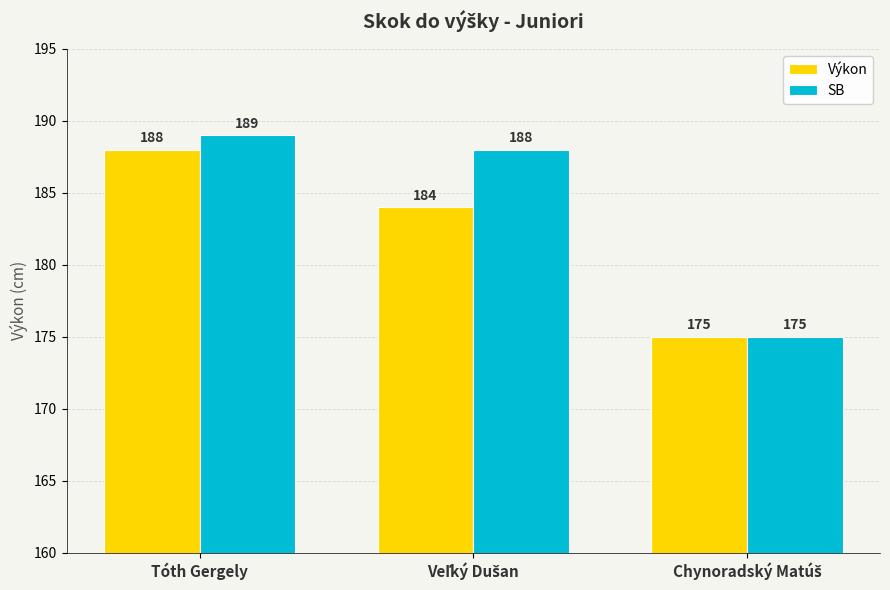

What is the sum of all SB values?

552